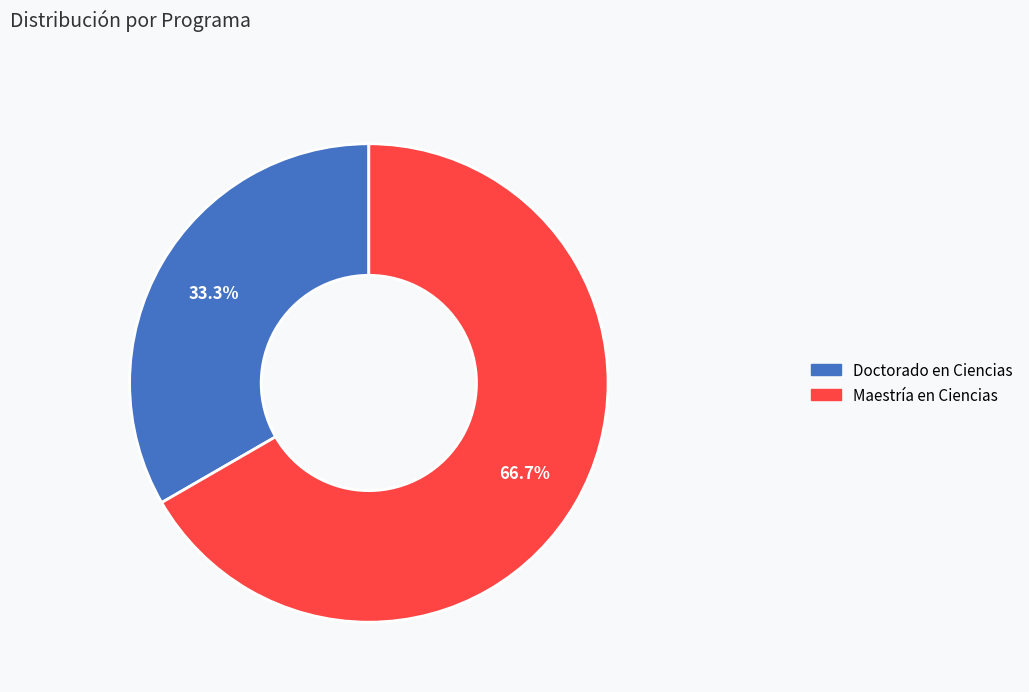

To the nearest percent, what is the difference between the Doctorado en Ciencias and Maestría en Ciencias slice percentages?

33%